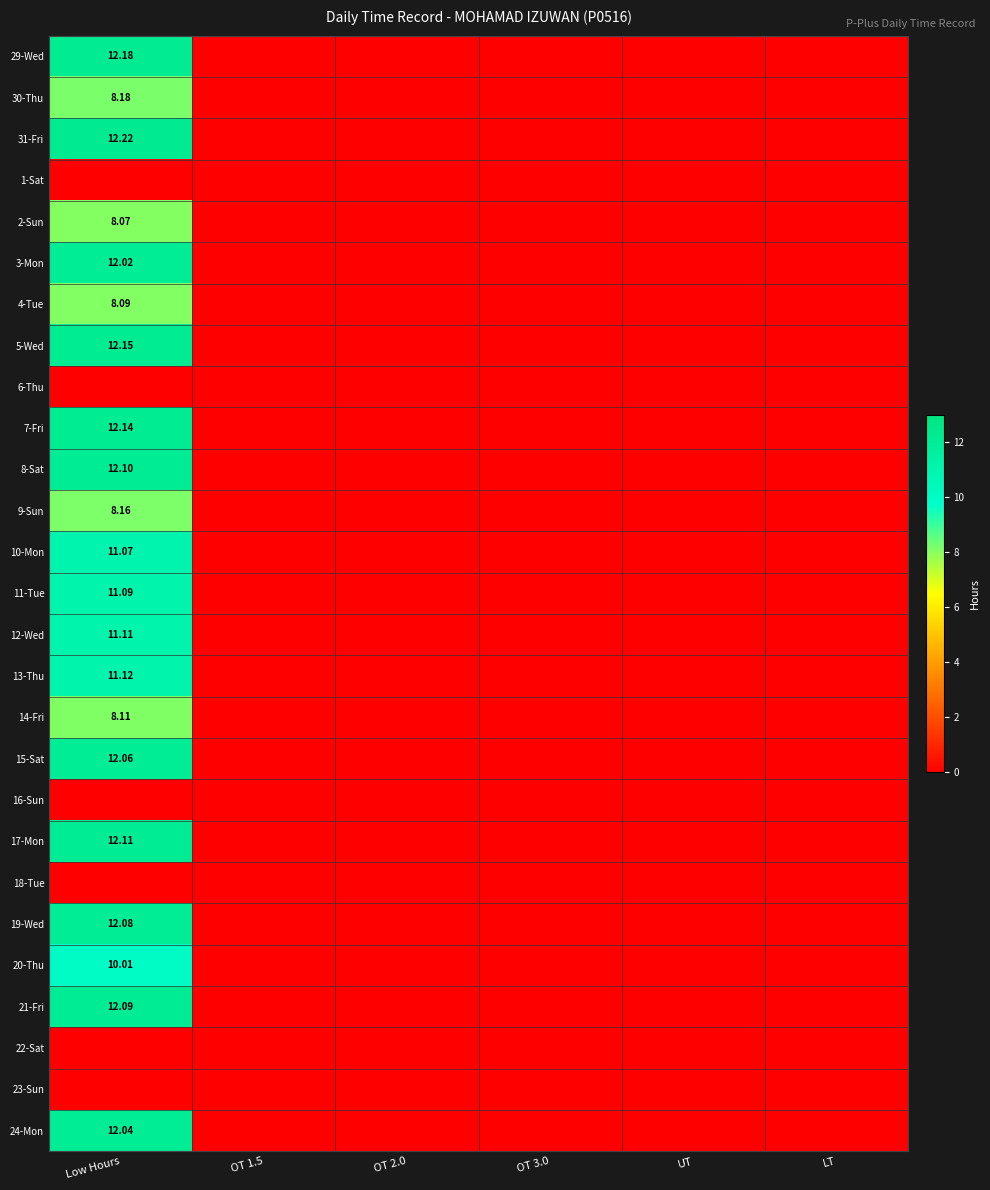

Which series has the largest total across all categories?

31-Fri